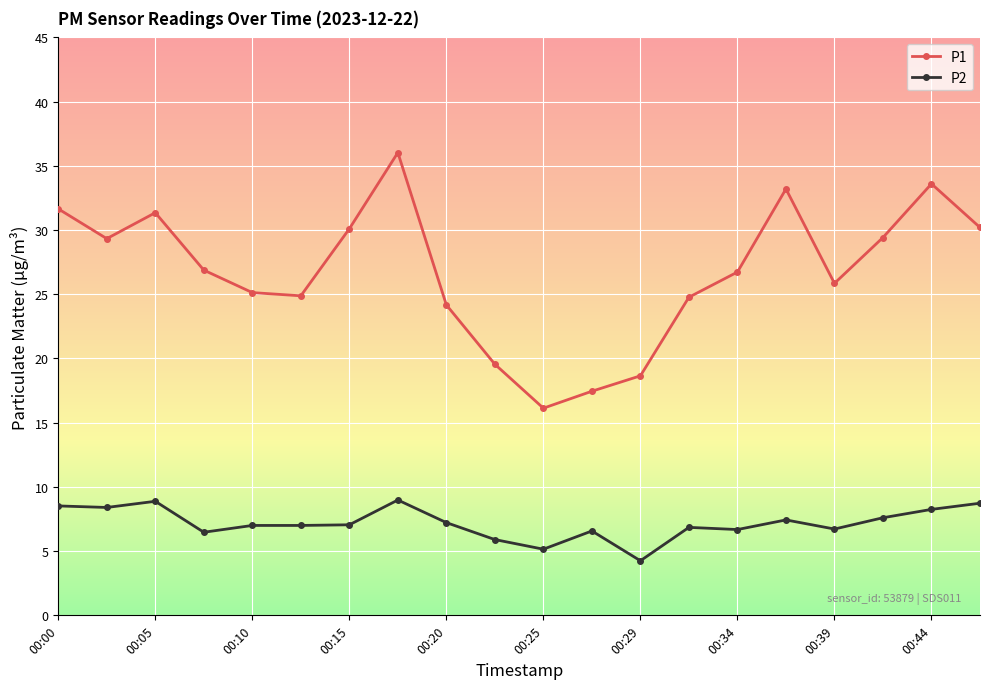

What is the average value of the P1 series?

26.8